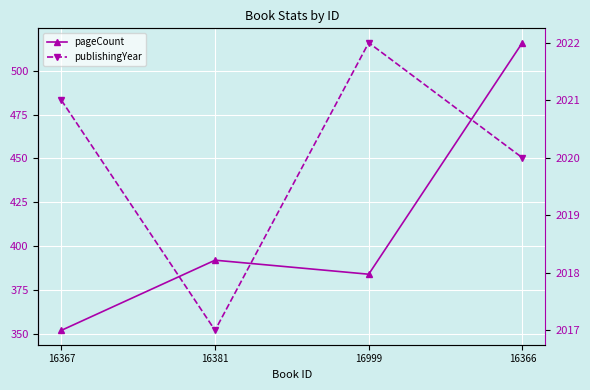

What is the difference between the maximum and minimum values in the publishingYear series?

5